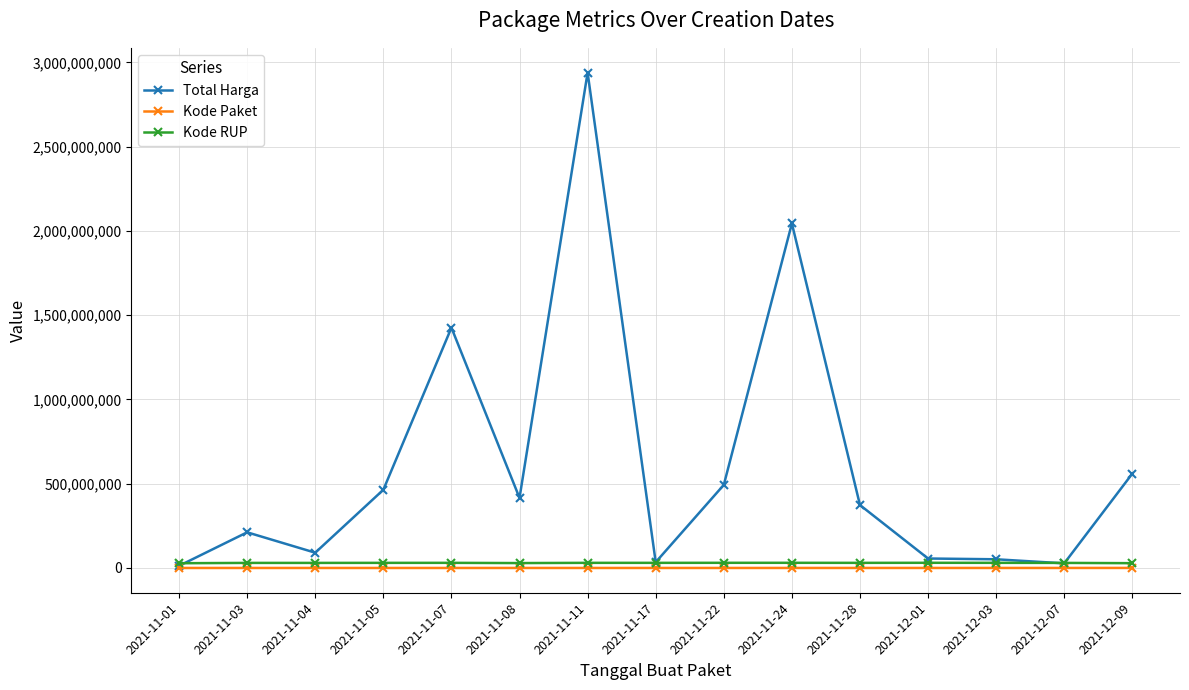

Rank the series by their maximum value, from highest to lowest.

Total Harga, Kode RUP, Kode Paket